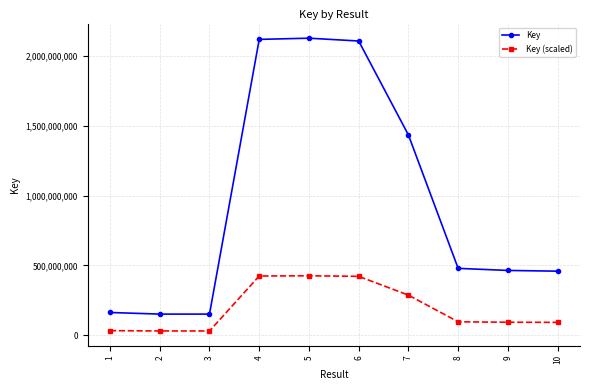

How many data points in Key (scaled) are less than 95794506?

5